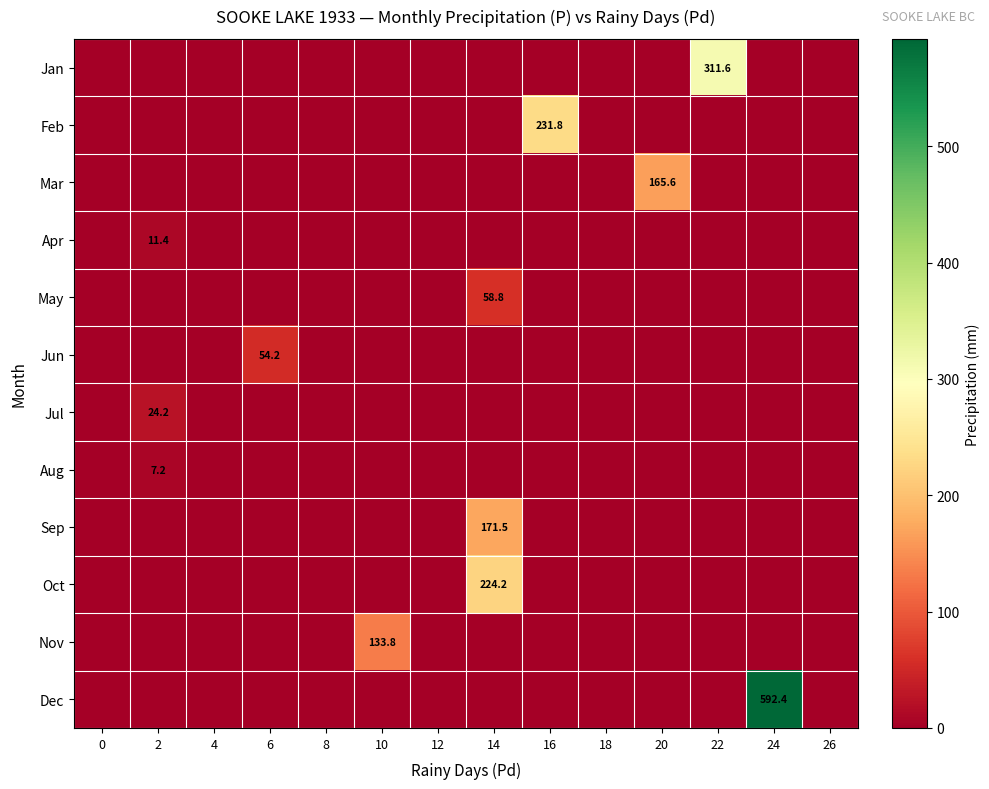

The Oct series shows 224.2 at 14. True or false?

True